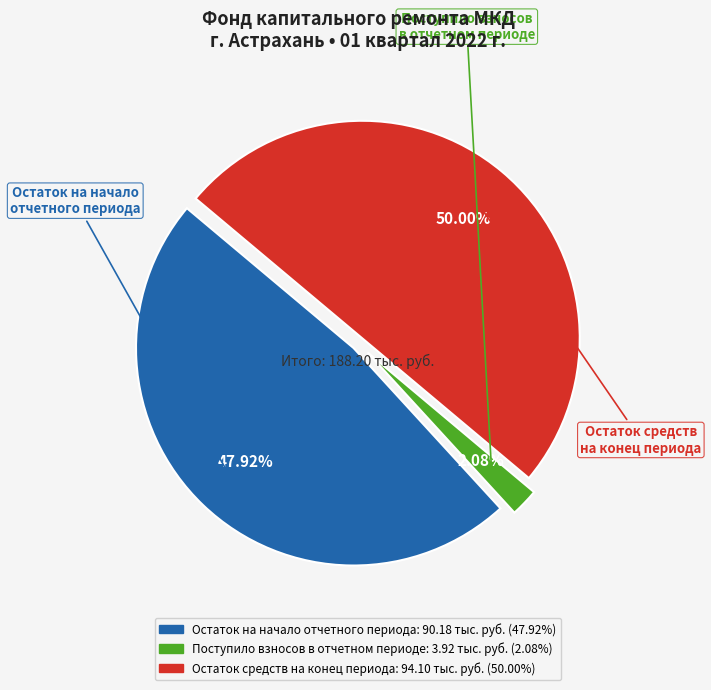

How many segments does this pie chart have?

3